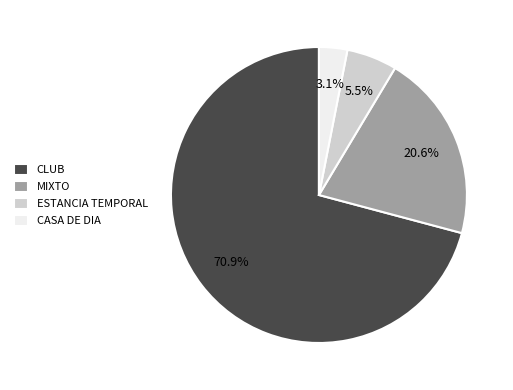

Between ESTANCIA TEMPORAL and CLUB, which is larger?

CLUB